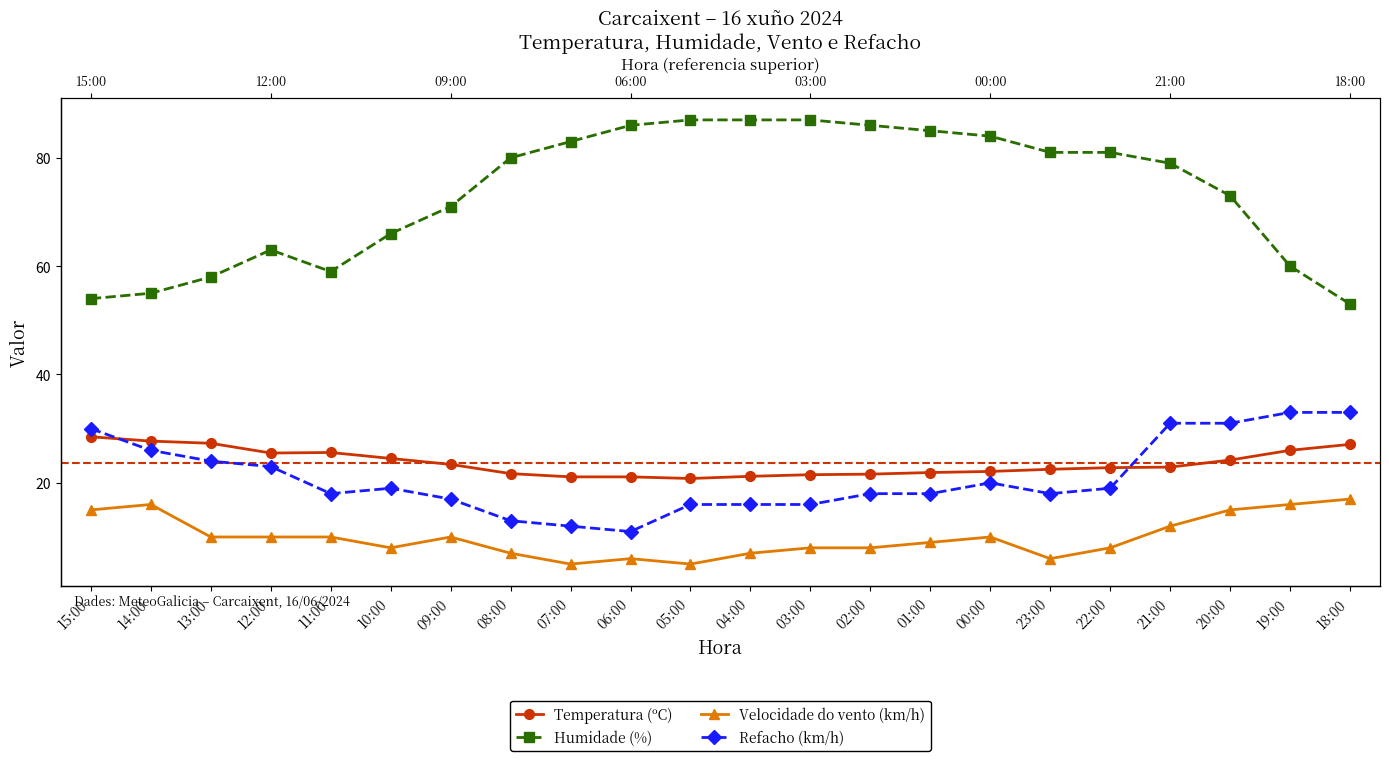

Reading right to left, list all the values displayed in this chart.

Temperatura (ºC): 18:00=27.1	19:00=26.0	20:00=24.2	21:00=22.9	22:00=22.8	23:00=22.5	00:00=22.1	01:00=21.9	02:00=21.6	03:00=21.5	04:00=21.2	05:00=20.8	06:00=21.1	07:00=21.1	08:00=21.7	09:00=23.4	10:00=24.5	11:00=25.6	12:00=25.5	13:00=27.3	14:00=27.7	15:00=28.5
Humidade (%): 18:00=53.0	19:00=60.0	20:00=73.0	21:00=79.0	22:00=81.0	23:00=81.0	00:00=84.0	01:00=85.0	02:00=86.0	03:00=87.0	04:00=87.0	05:00=87.0	06:00=86.0	07:00=83.0	08:00=80.0	09:00=71.0	10:00=66.0	11:00=59.0	12:00=63.0	13:00=58.0	14:00=55.0	15:00=54.0
Velocidade do vento (km/h): 18:00=17.0	19:00=16.0	20:00=15.0	21:00=12.0	22:00=8.0	23:00=6.0	00:00=10.0	01:00=9.0	02:00=8.0	03:00=8.0	04:00=7.0	05:00=5.0	06:00=6.0	07:00=5.0	08:00=7.0	09:00=10.0	10:00=8.0	11:00=10.0	12:00=10.0	13:00=10.0	14:00=16.0	15:00=15.0
Refacho (km/h): 18:00=33.0	19:00=33.0	20:00=31.0	21:00=31.0	22:00=19.0	23:00=18.0	00:00=20.0	01:00=18.0	02:00=18.0	03:00=16.0	04:00=16.0	05:00=16.0	06:00=11.0	07:00=12.0	08:00=13.0	09:00=17.0	10:00=19.0	11:00=18.0	12:00=23.0	13:00=24.0	14:00=26.0	15:00=30.0